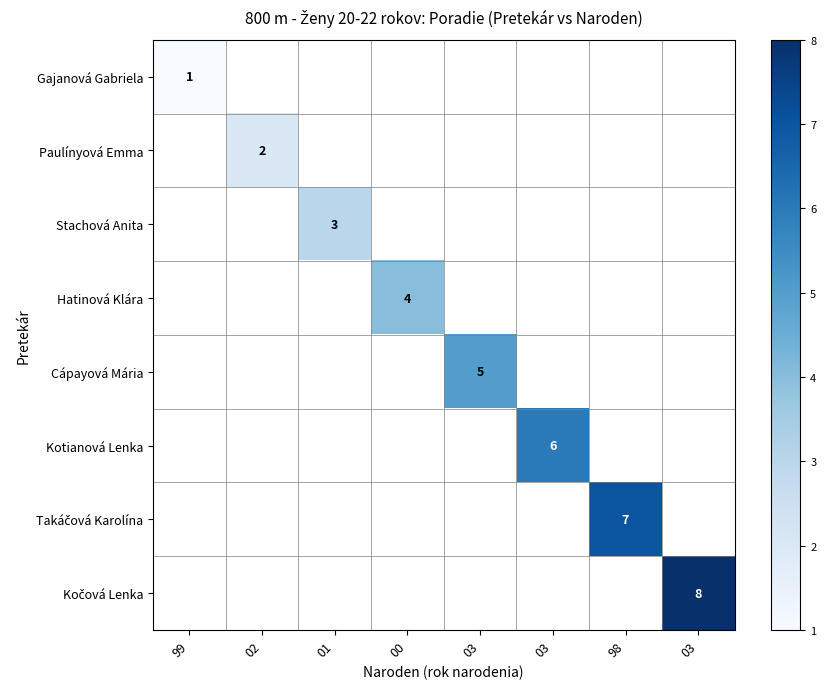

At which category does the chart reach its minimum across all series?

99